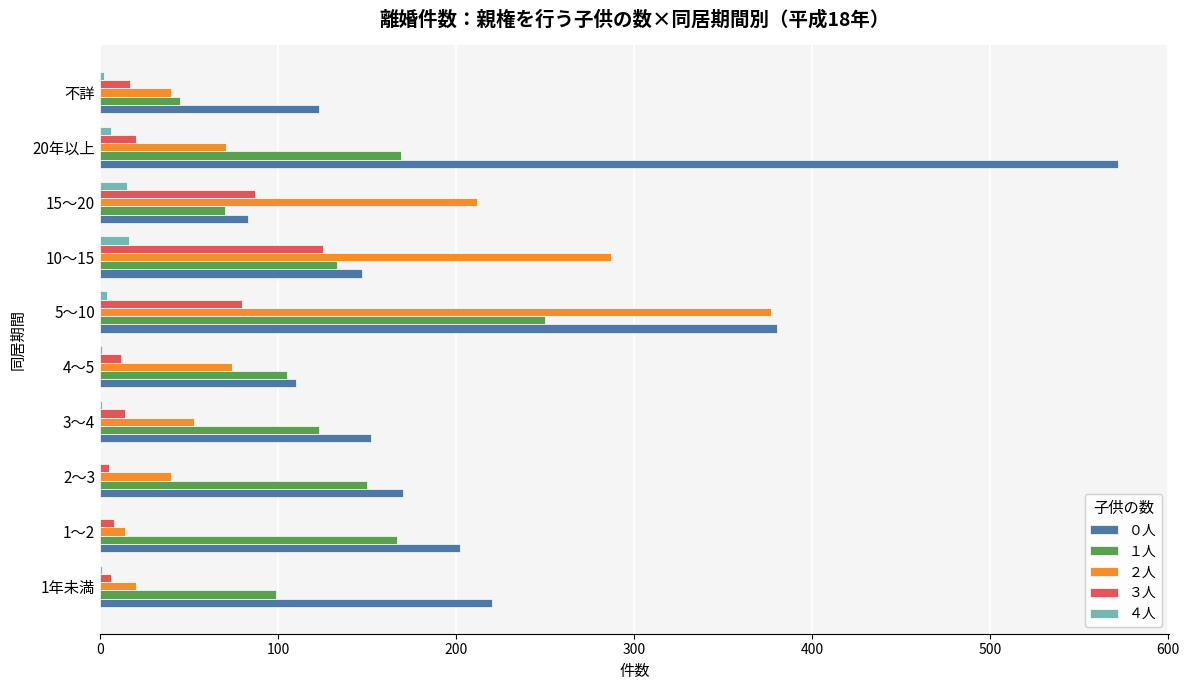

The value of ０人 at 不詳 is 123. True or false?

True